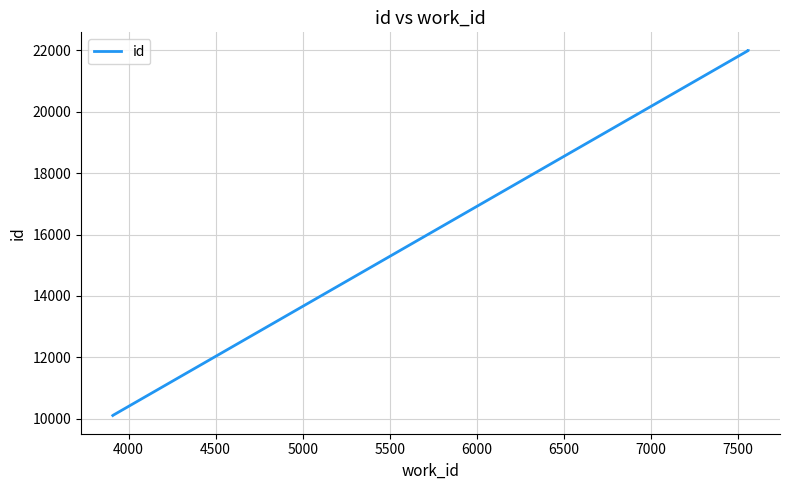

True or false: there are more than 2 points higher than both neighbors.

False